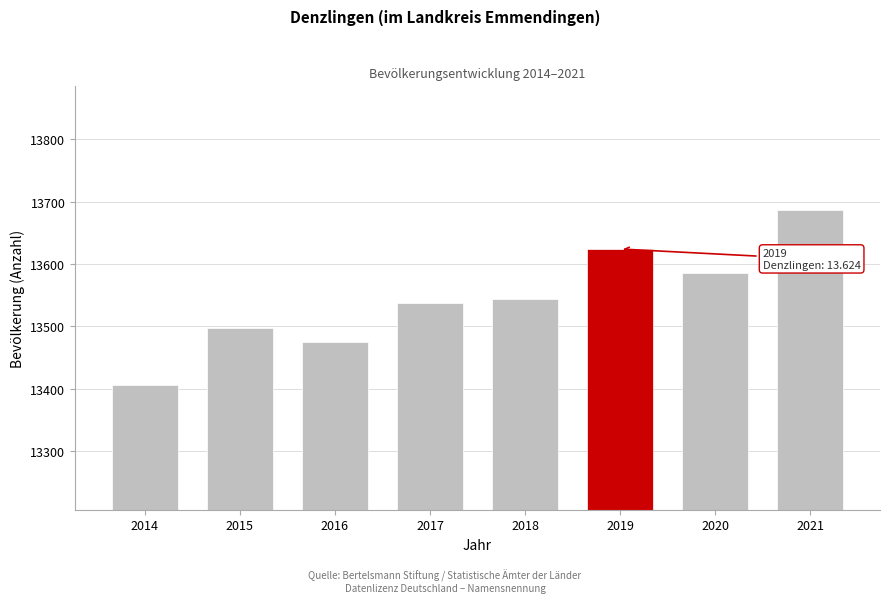

Reading right to left, what are all the values shown in this chart?

2021=13686	2020=13585	2019=13624	2018=13544	2017=13538	2016=13475	2015=13498	2014=13406